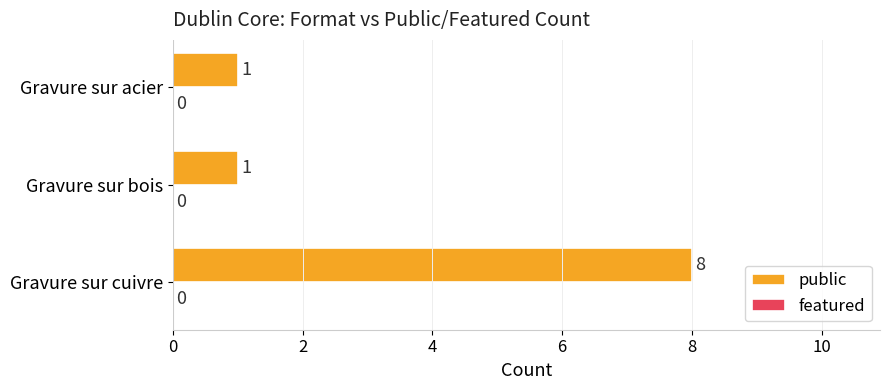

What is the change in value from Gravure sur cuivre to Gravure sur bois?

-7